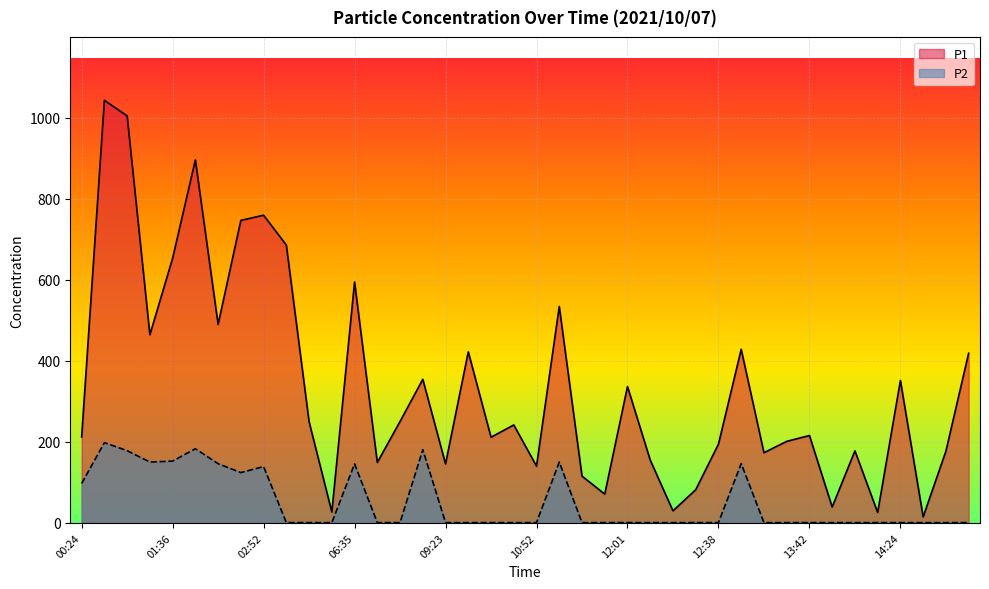

At which category does P1 reach its first local peak?

01:19